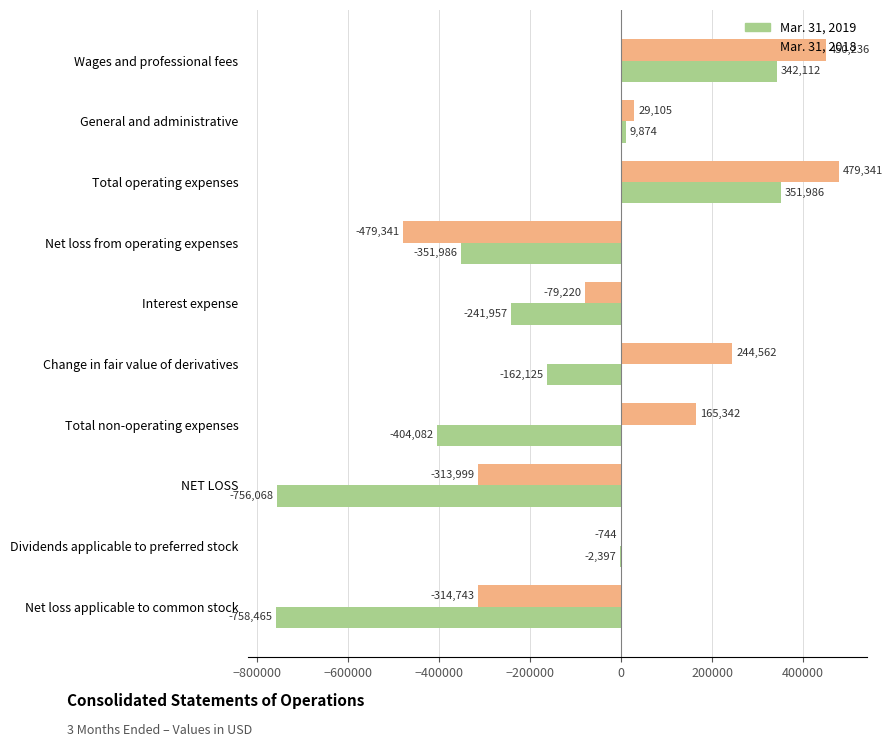

What is the maximum value shown in the chart?

479341